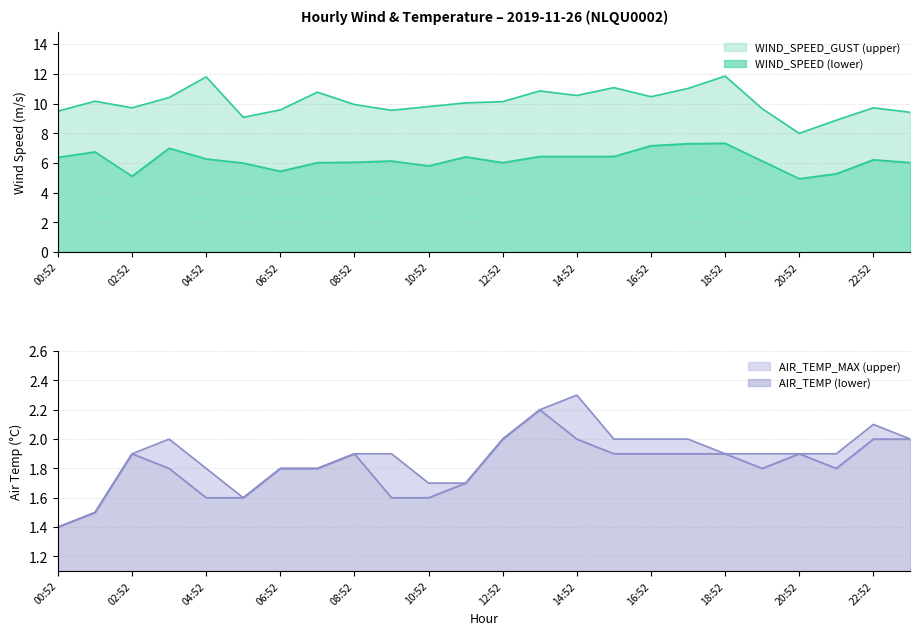

What is the lowest value of the WIND_SPEED (lower) series?

4.9